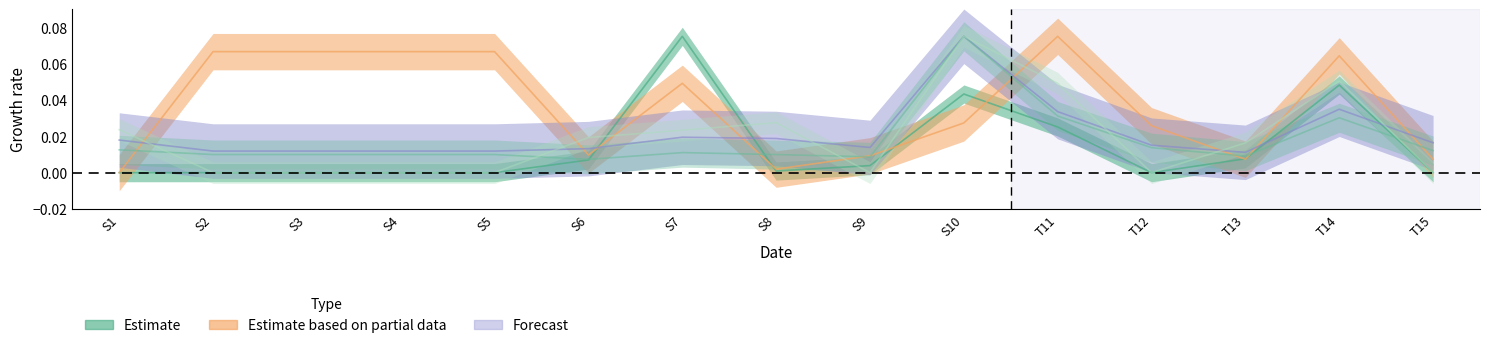

The Score series shows 0.0 at S3. True or false?

False